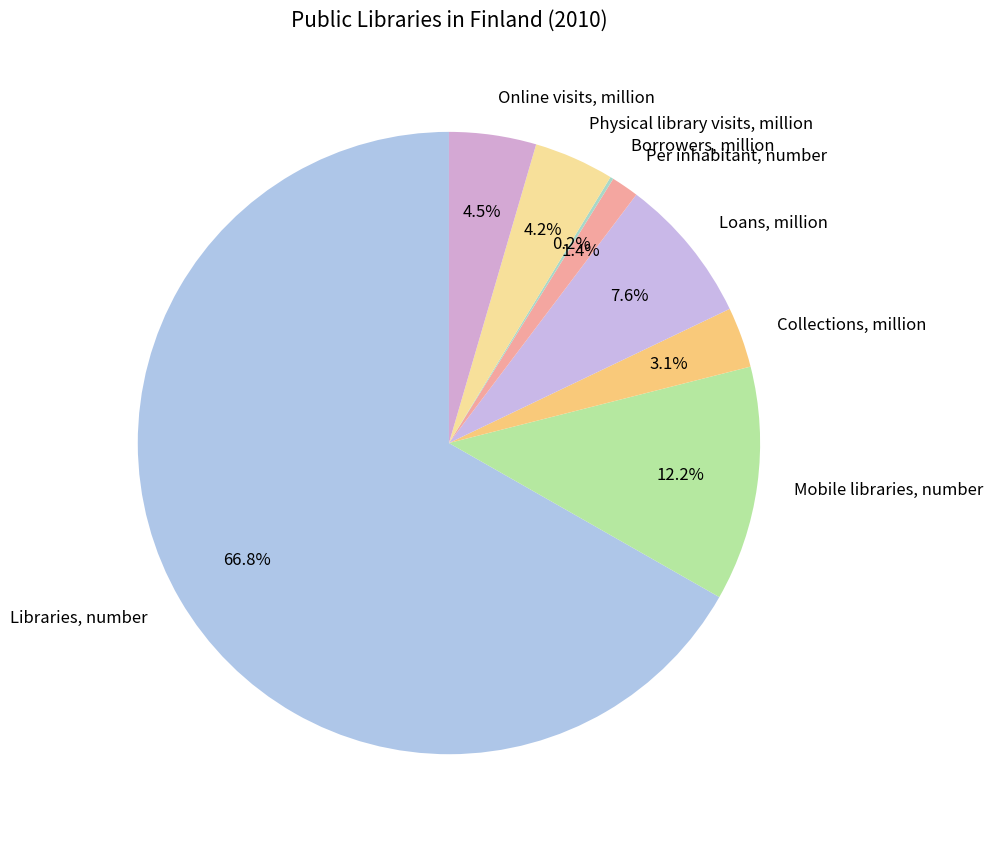

What percentage is the Physical library visits, million slice, to the nearest percent?

4%